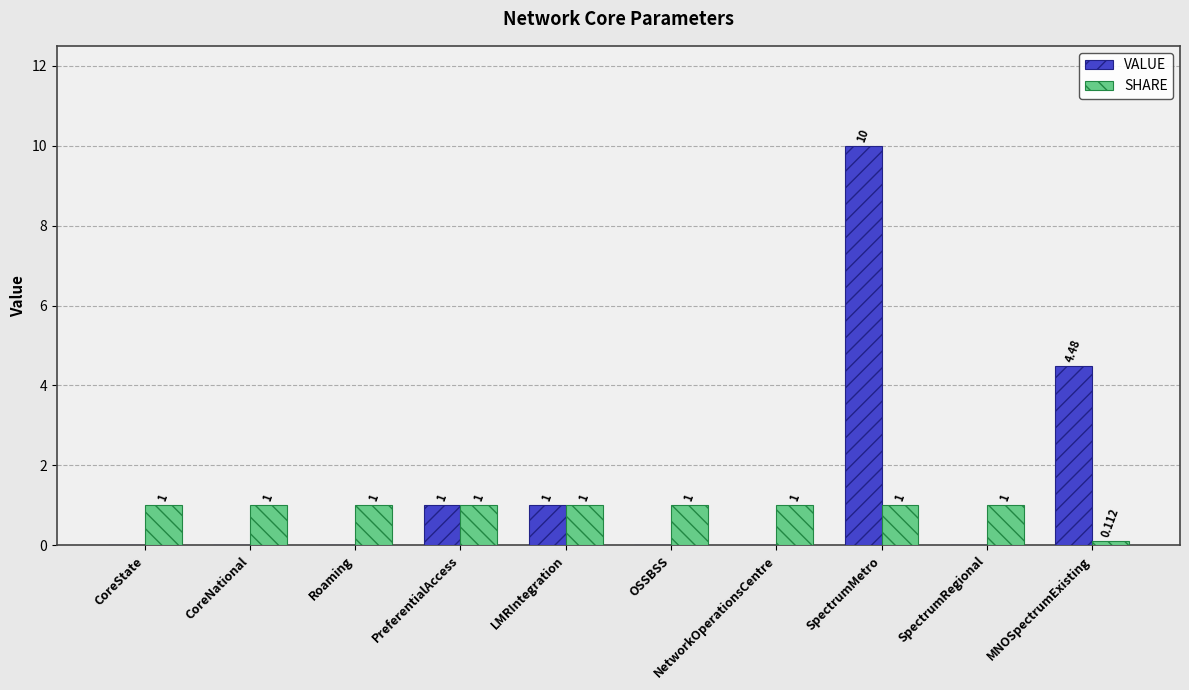

What are all the series names shown in the legend?

VALUE, SHARE